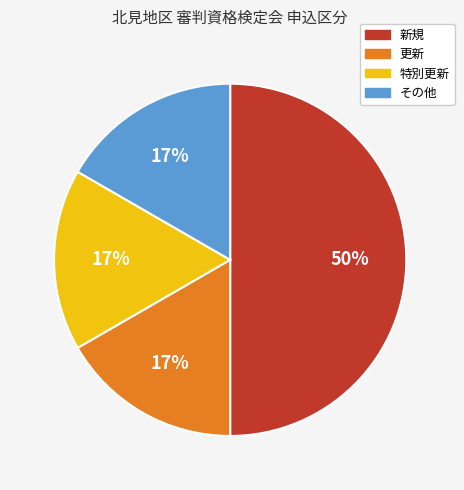

To the nearest percent, what portion does その他 represent?

17%